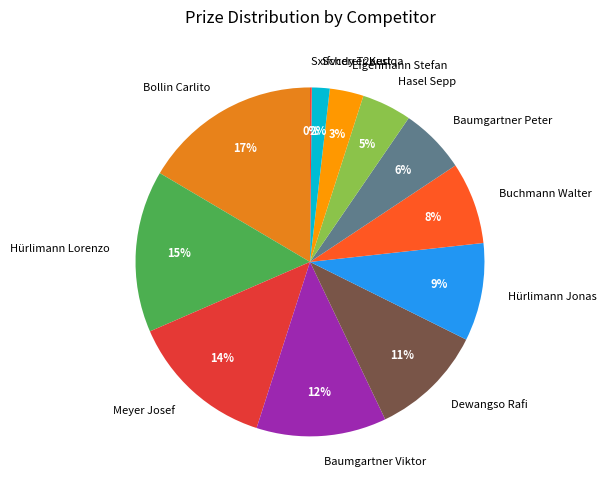

Approximately how many times larger is the value at Hürlimann Lorenzo compared to Hürlimann Jonas?

1.7